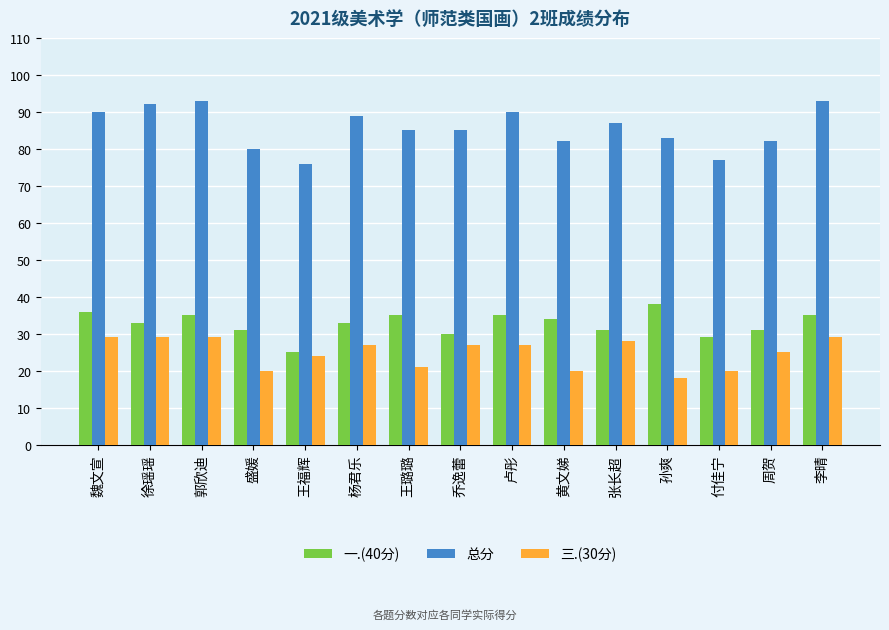

How many bars are there in total?

45